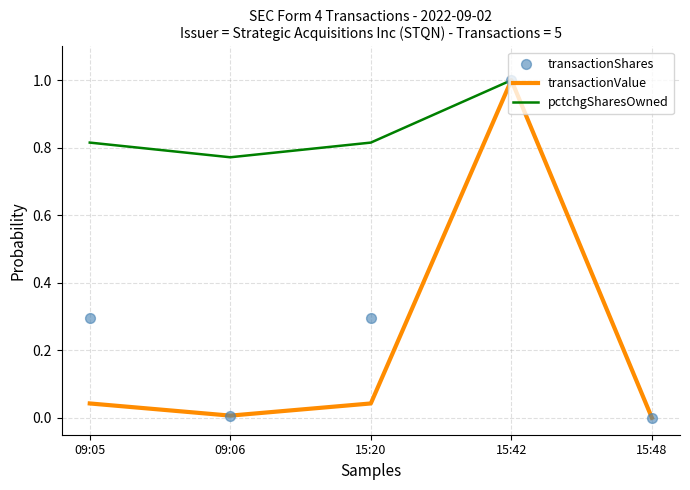

Which series has the widest spread of Y values?

transactionValue